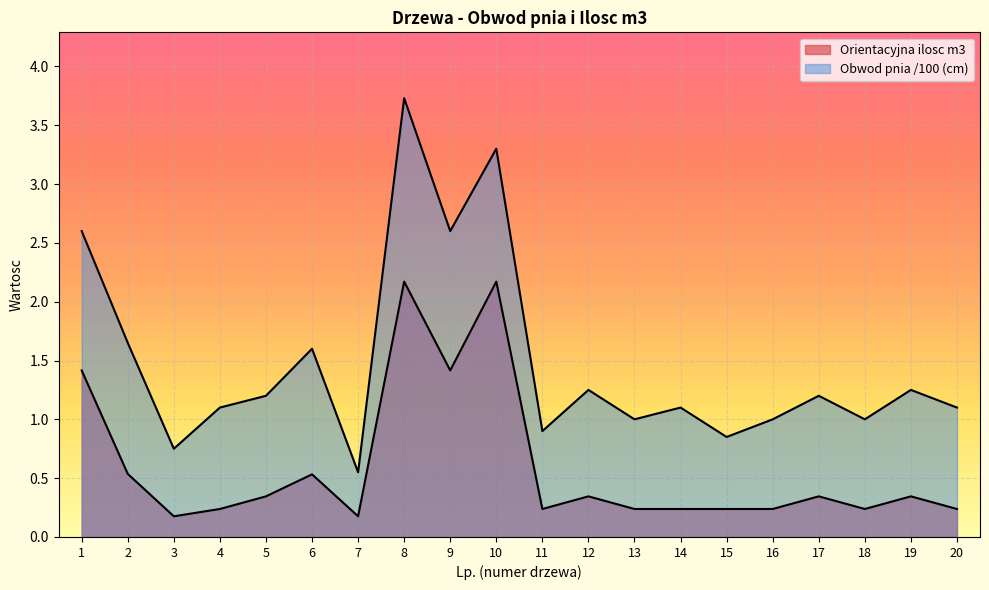

Reading left to right, list all the values displayed in this chart.

Orientacyjna ilosc m3: 1.4	0.5	0.2	0.2	0.3	0.5	0.2	2.2	1.4	2.2	0.2	0.3	0.2	0.2	0.2	0.2	0.3	0.2	0.3	0.2
Obwod pnia (cm): 2.6	1.6	0.8	1.1	1.2	1.6	0.6	3.7	2.6	3.3	0.9	1.2	1.0	1.1	0.8	1.0	1.2	1.0	1.2	1.1